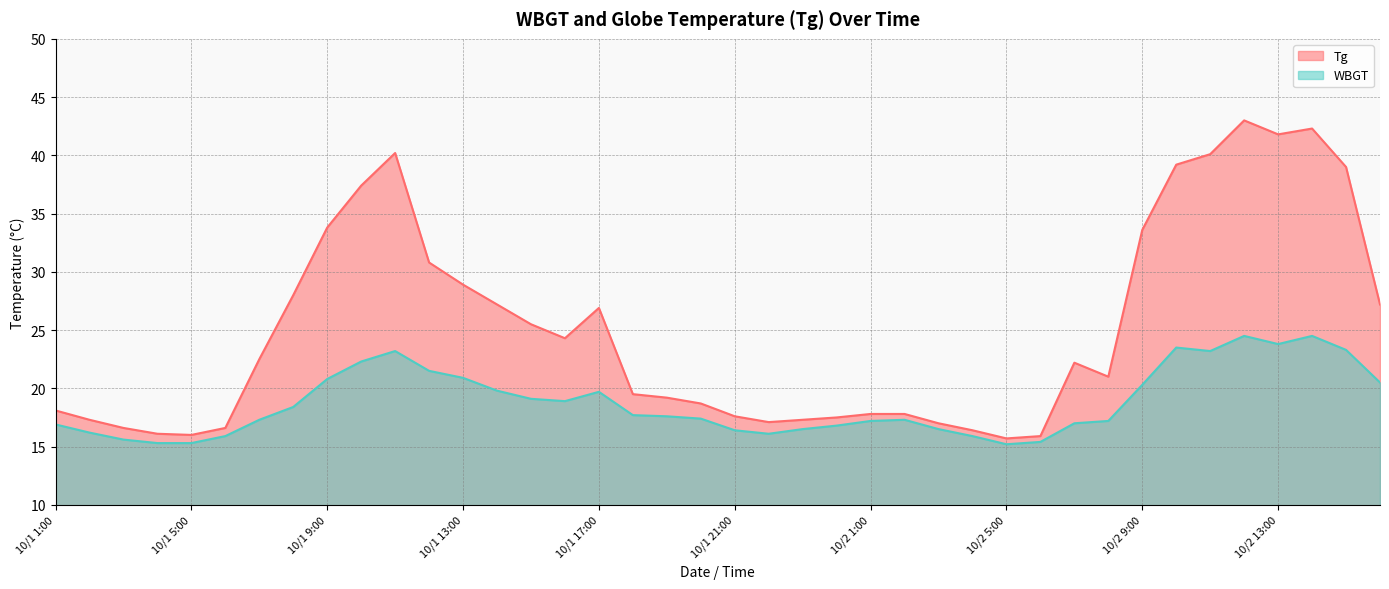

In WBGT, how many points are higher than both neighbors (excluding endpoints)?

6